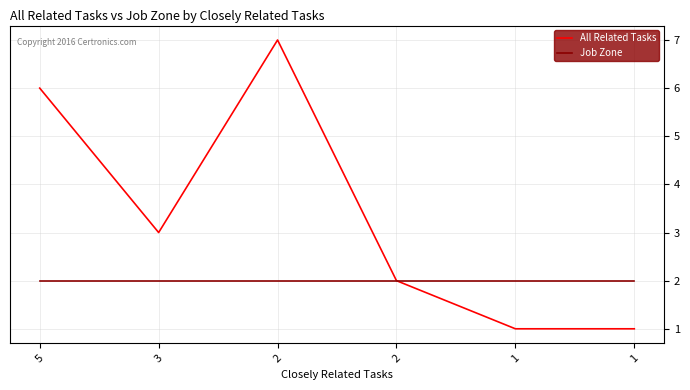

Which category has the highest value in the Job Zone series?

5